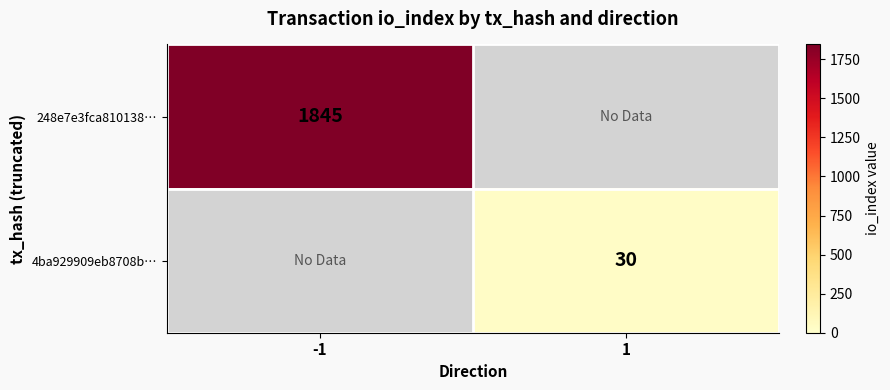

The 248e7e3fca810138… series shows 3076 at -1. True or false?

False